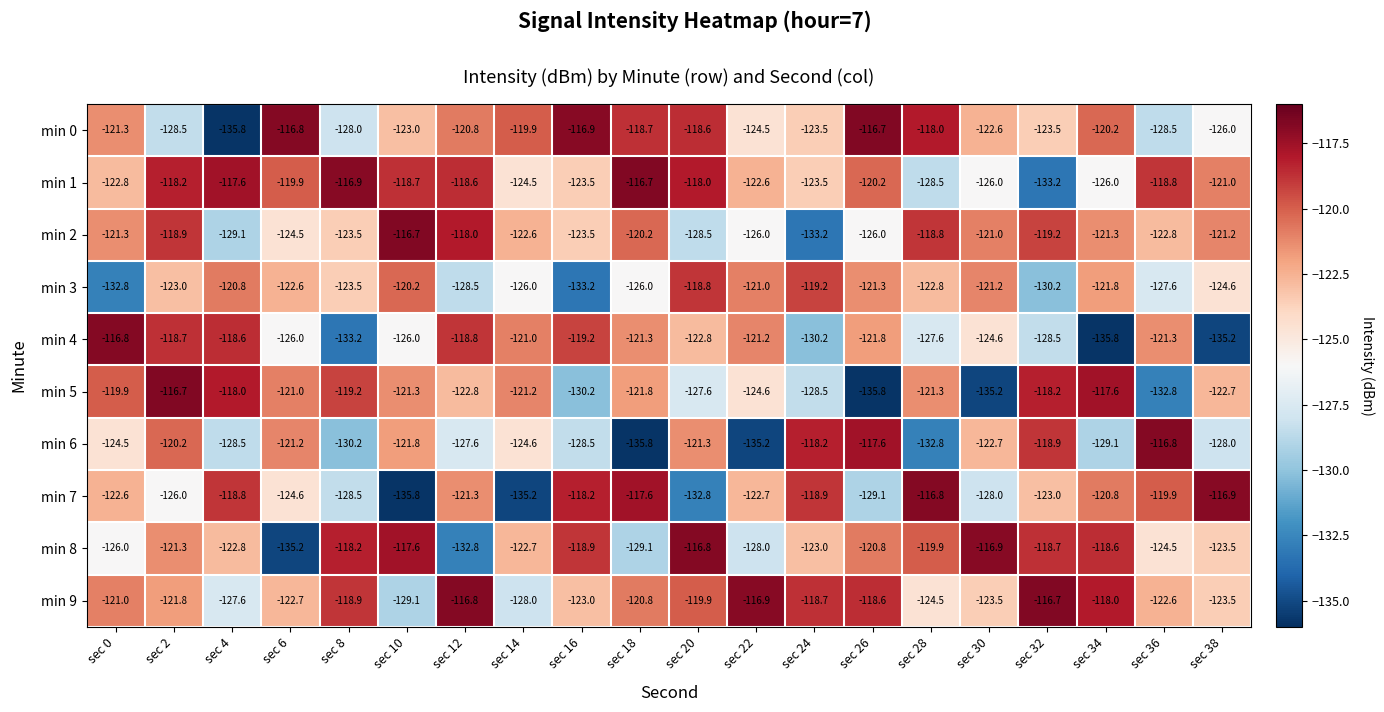

Is it true that min 4 equals -206.4 at sec 36?

False